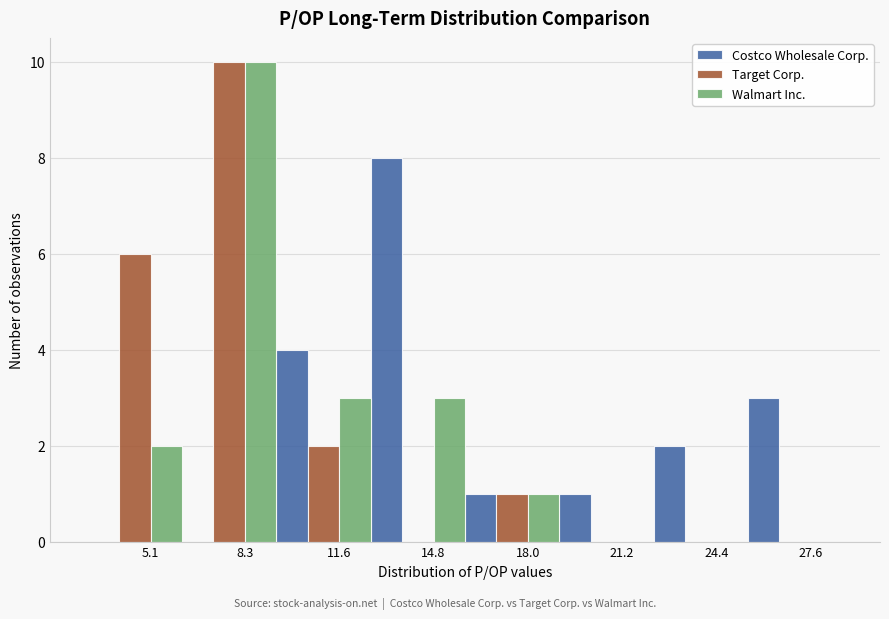

Reading left to right, what are all the values shown in this chart?

Costco Wholesale Corp.: 5.1=0	8.3=0	11.6=4	14.8=8	18.0=1	21.2=1	24.4=2	27.6=3
Target Corp.: 5.1=6	8.3=10	11.6=2	14.8=0	18.0=1	21.2=0	24.4=0	27.6=0
Walmart Inc.: 5.1=2	8.3=10	11.6=3	14.8=3	18.0=1	21.2=0	24.4=0	27.6=0